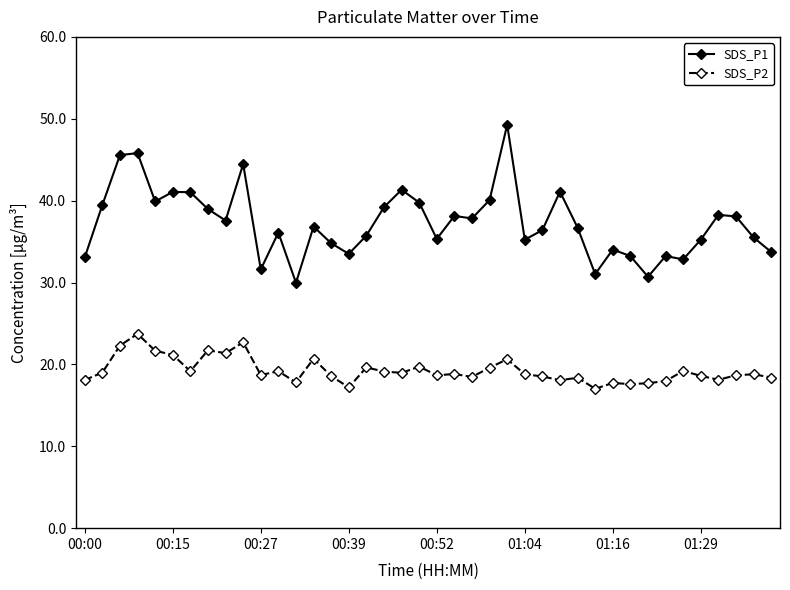

What is the value of the SDS_P1 point at the 16th from the left?

33.5